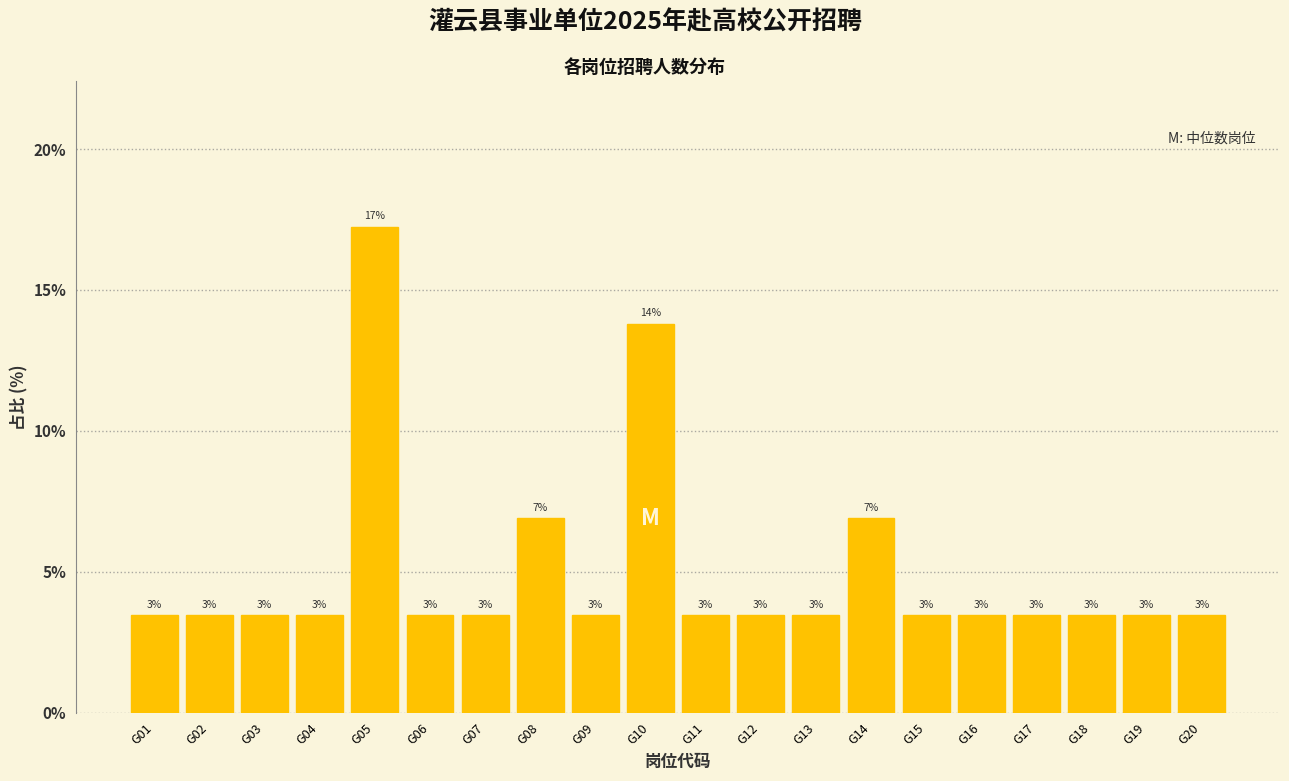

Are the bars horizontal?

No